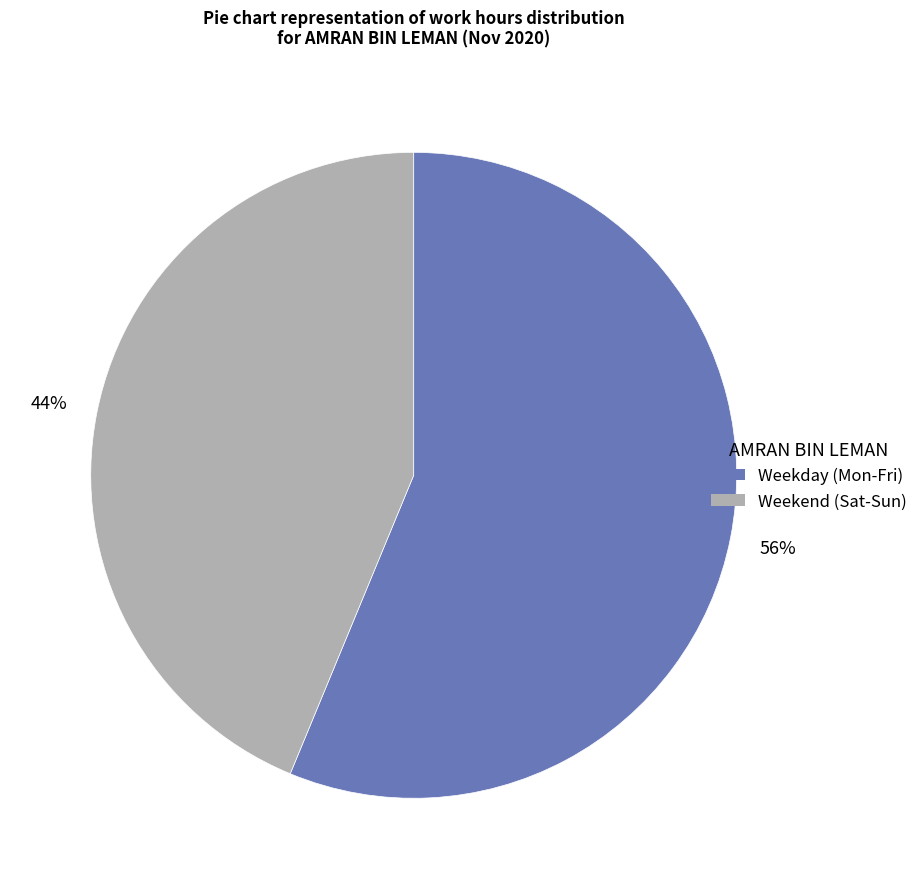

Does any single category account for the majority?

Yes